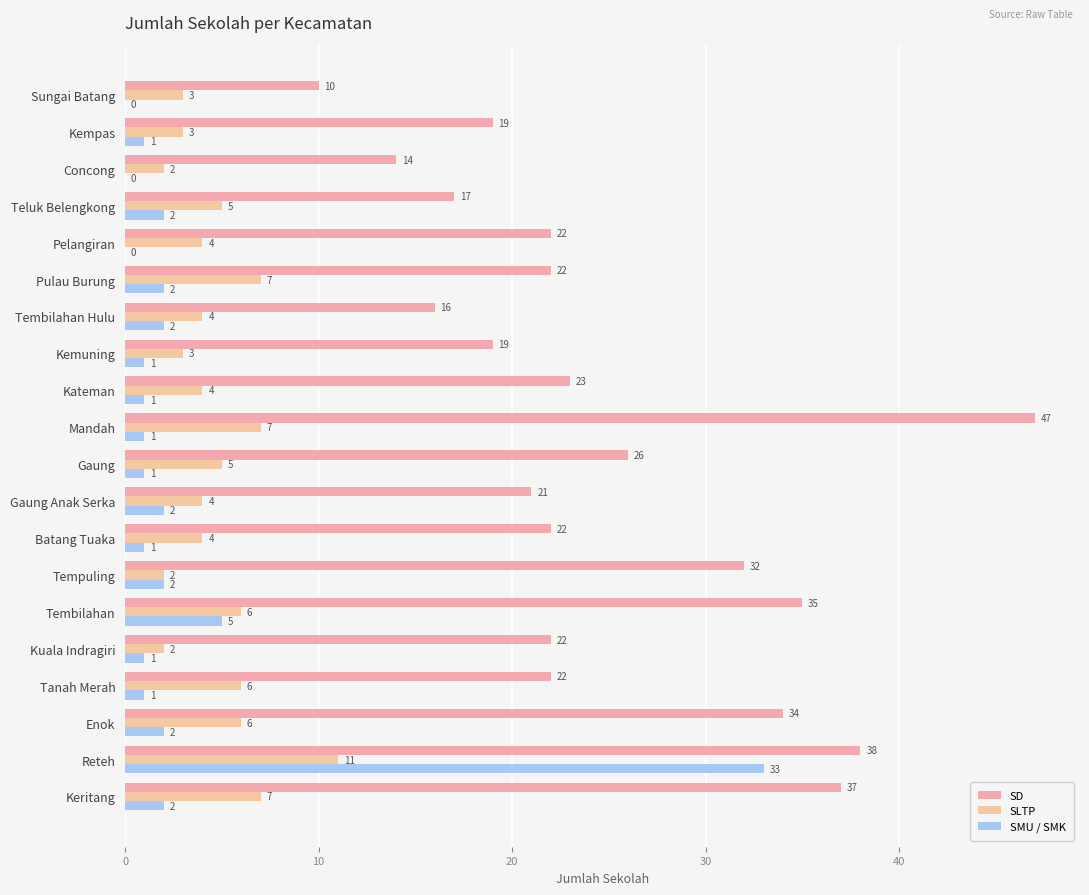

How many categories are shown in the chart?

20